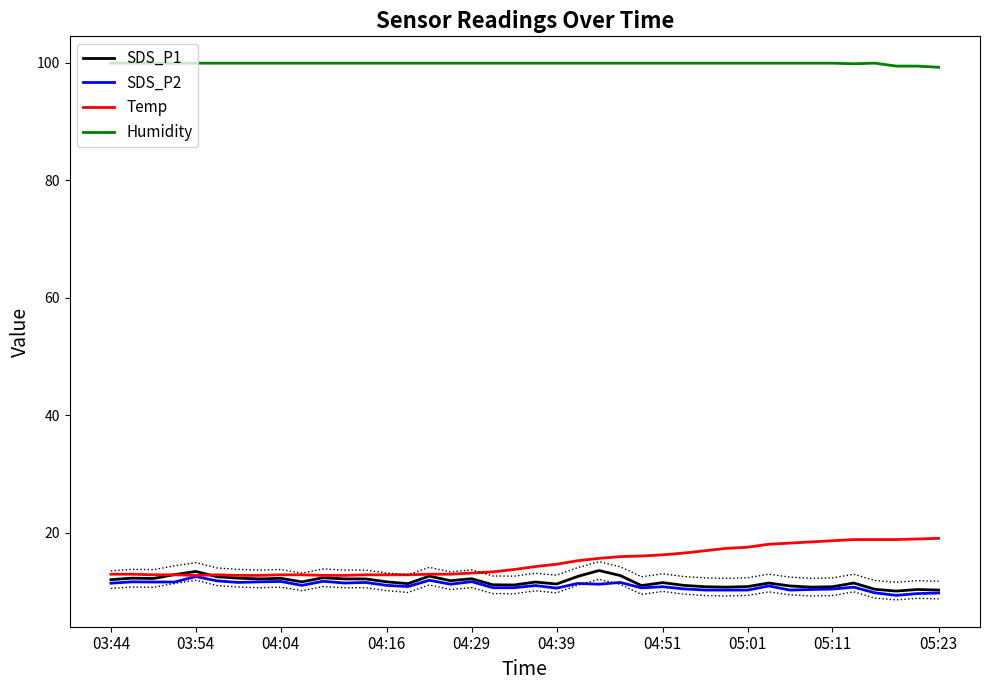

How many lines are shown in the chart?

4